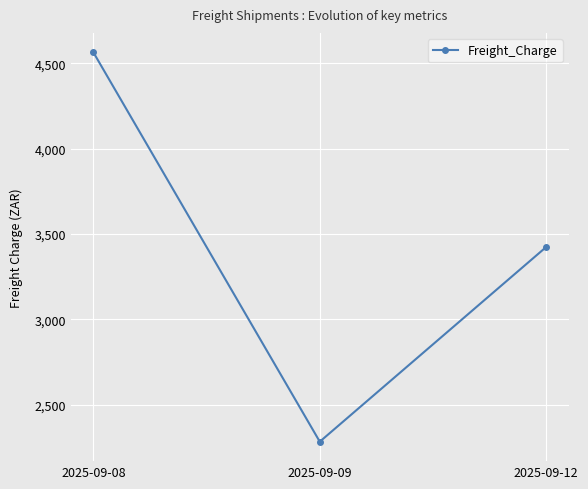

How many series are shown in this chart?

1